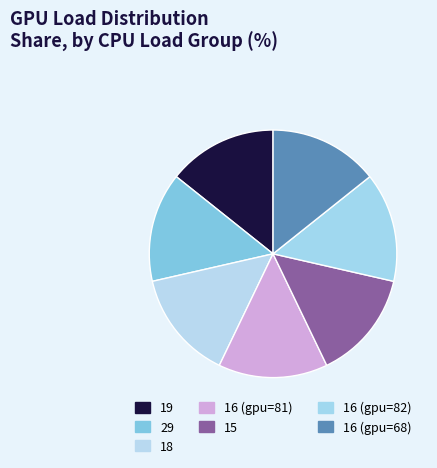

Which category has the biggest portion of the pie?

cpu_load=29